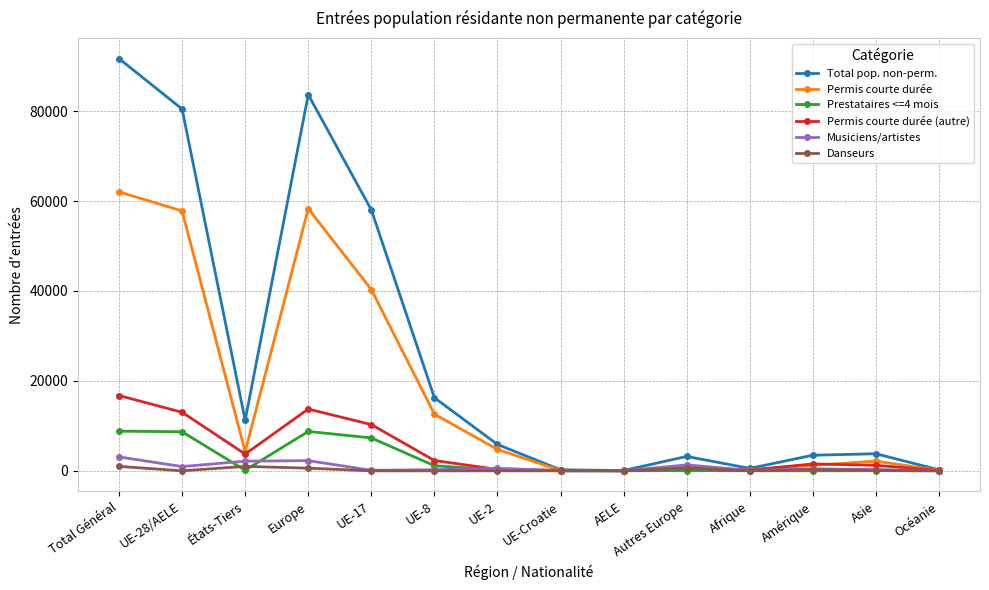

What is the label of the 9th point from the left?

AELE